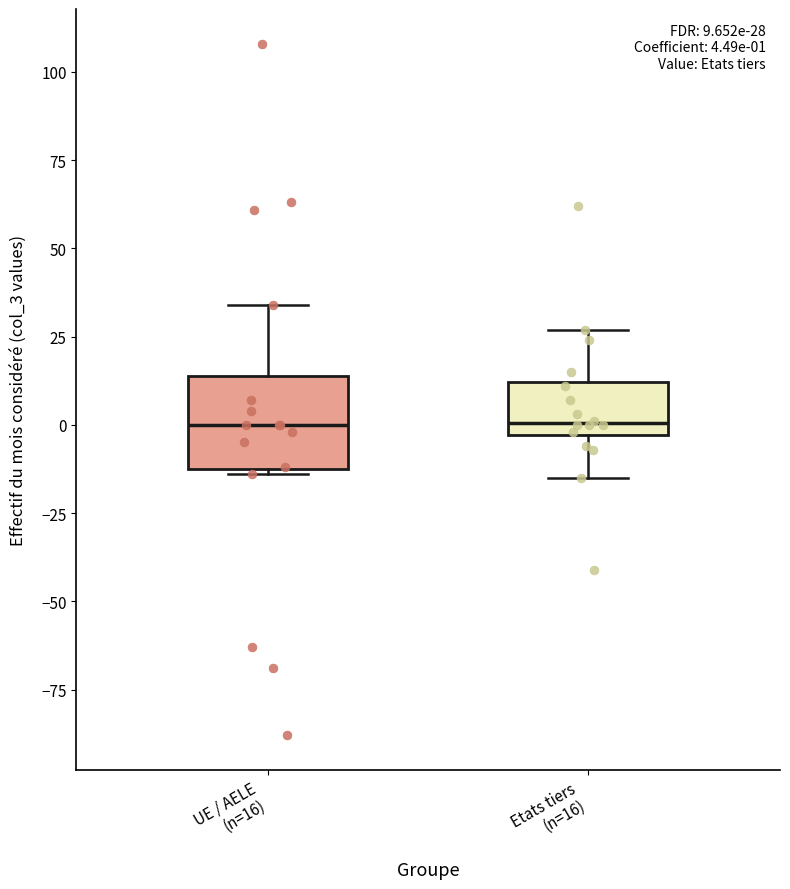

Which box is the tallest, from its lower edge to its upper edge?

UE / AELE (n=16)